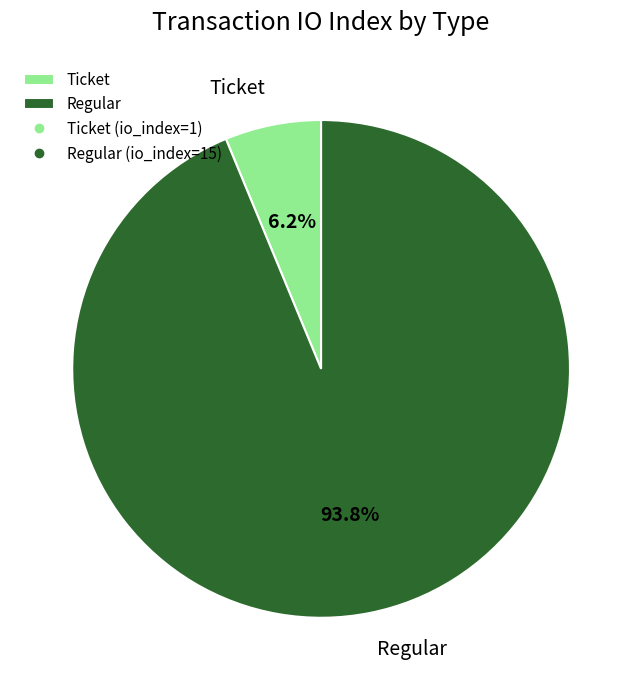

How many segments does this pie chart have?

2